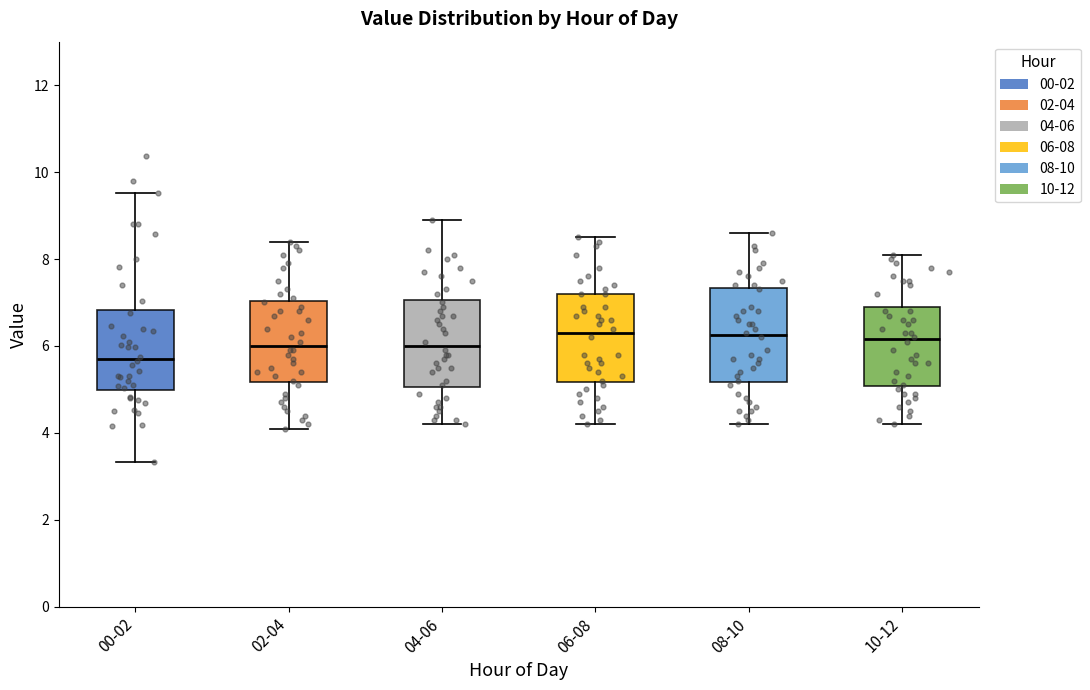

Reading left to right, read every box against the y-axis: the position of its median line, the range the box covers, and the ends of its whiskers. The values are not printed on the chart, so give them approximately, as read against the axis.

00-02: median 5.8, box 5.0 to 6.8, whiskers 3.4 to 9.6
02-04: median 6.0, box 5.2 to 7.0, whiskers 4.2 to 8.4
04-06: median 6.0, box 5.0 to 7.0, whiskers 4.2 to 9.0
06-08: median 6.4, box 5.2 to 7.2, whiskers 4.2 to 8.6
08-10: median 6.2, box 5.2 to 7.4, whiskers 4.2 to 8.6
10-12: median 6.2, box 5.0 to 7.0, whiskers 4.2 to 8.2